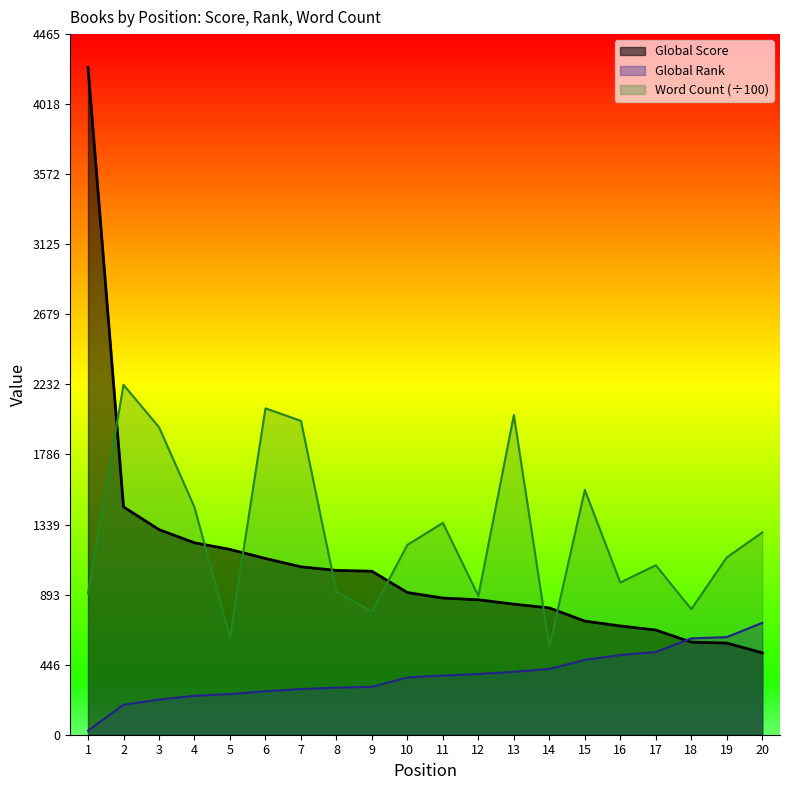

Which has a higher value, 4 or 9?

4